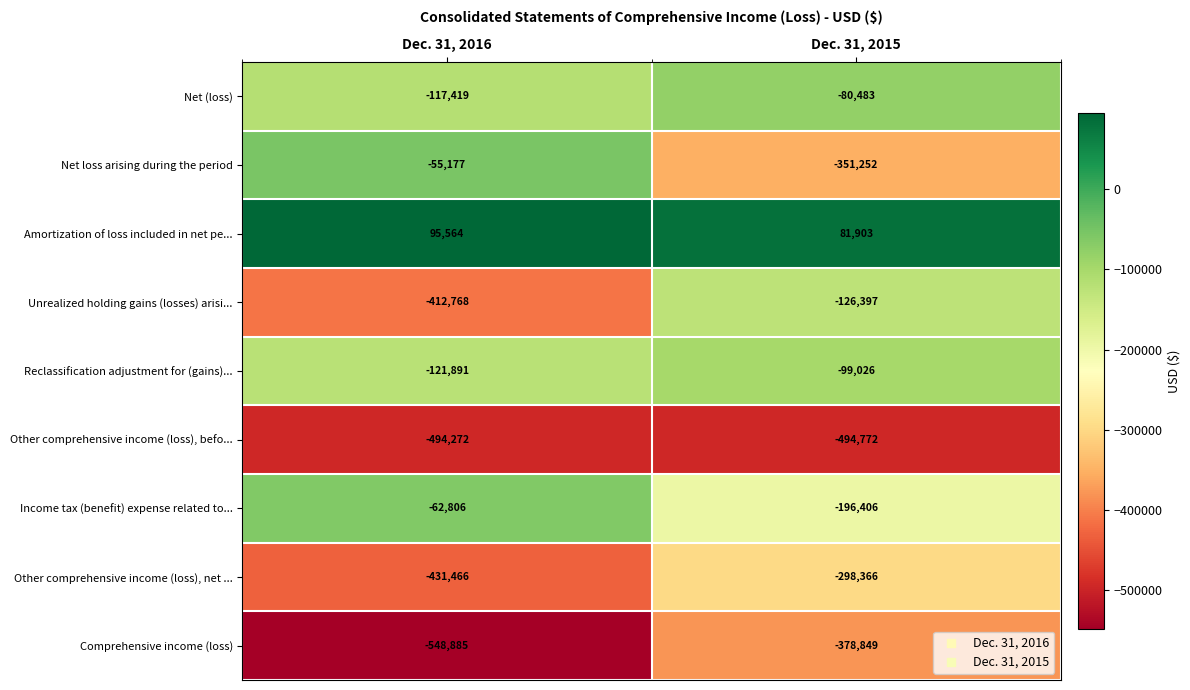

Reading left to right, extract all data points from this chart.

Net (loss): Dec. 31, 2016=-117419	Dec. 31, 2015=-80483
Net loss arising during the period: Dec. 31, 2016=-55177	Dec. 31, 2015=-351252
Amortization of loss included in net pe...: Dec. 31, 2016=95564	Dec. 31, 2015=81903
Unrealized holding gains (losses) arisi...: Dec. 31, 2016=-412768	Dec. 31, 2015=-126397
Reclassification adjustment for (gains)...: Dec. 31, 2016=-121891	Dec. 31, 2015=-99026
Other comprehensive income (loss), befo...: Dec. 31, 2016=-494272	Dec. 31, 2015=-494772
Income tax (benefit) expense related to...: Dec. 31, 2016=-62806	Dec. 31, 2015=-196406
Other comprehensive income (loss), net ...: Dec. 31, 2016=-431466	Dec. 31, 2015=-298366
Comprehensive income (loss): Dec. 31, 2016=-548885	Dec. 31, 2015=-378849